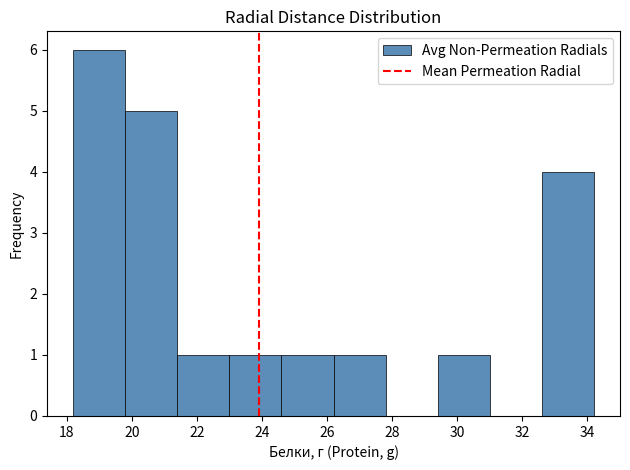

Reading left to right, list every bar in this chart as the range it spans on the x-axis followed by its height. Neither the bar edges nor the heights are printed on the chart, so give them approximately, as read against the axes.

18.2 to 19.8: 6
19.8 to 21.4: 5
21.4 to 23.0: 1
23.0 to 24.6: 1
24.6 to 26.2: 1
26.2 to 27.8: 1
27.8 to 29.4: 0
29.4 to 31.0: 1
31.0 to 32.6: 0
32.6 to 34.2: 4